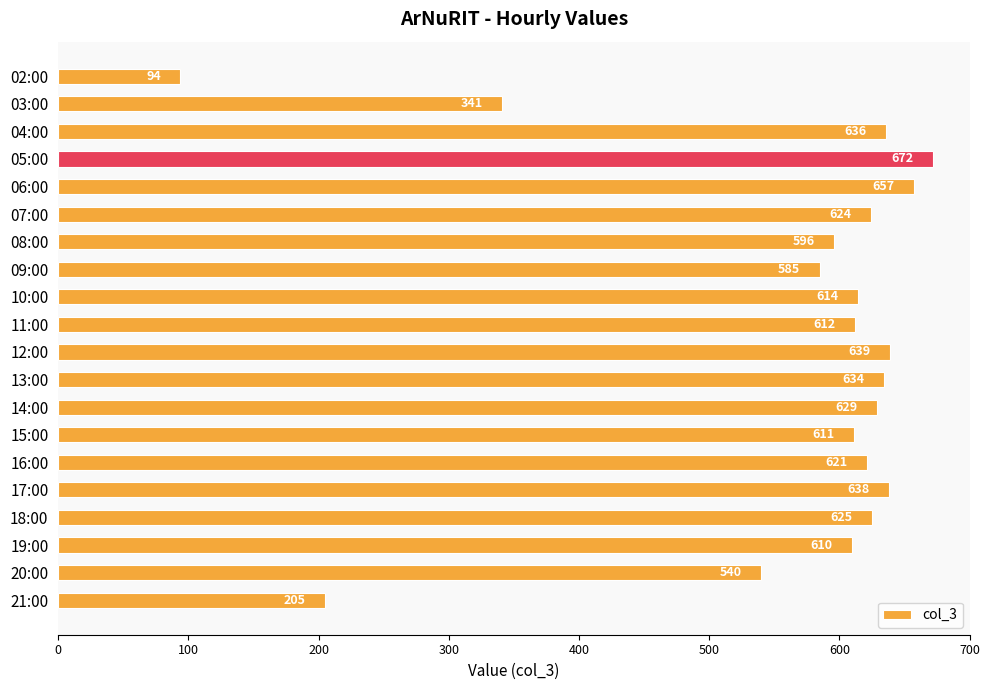

List the labels in order of value, smallest first.

02:00, 21:00, 03:00, 20:00, 09:00, 08:00, 19:00, 15:00, 11:00, 10:00, 16:00, 07:00, 18:00, 14:00, 13:00, 04:00, 17:00, 12:00, 06:00, 05:00